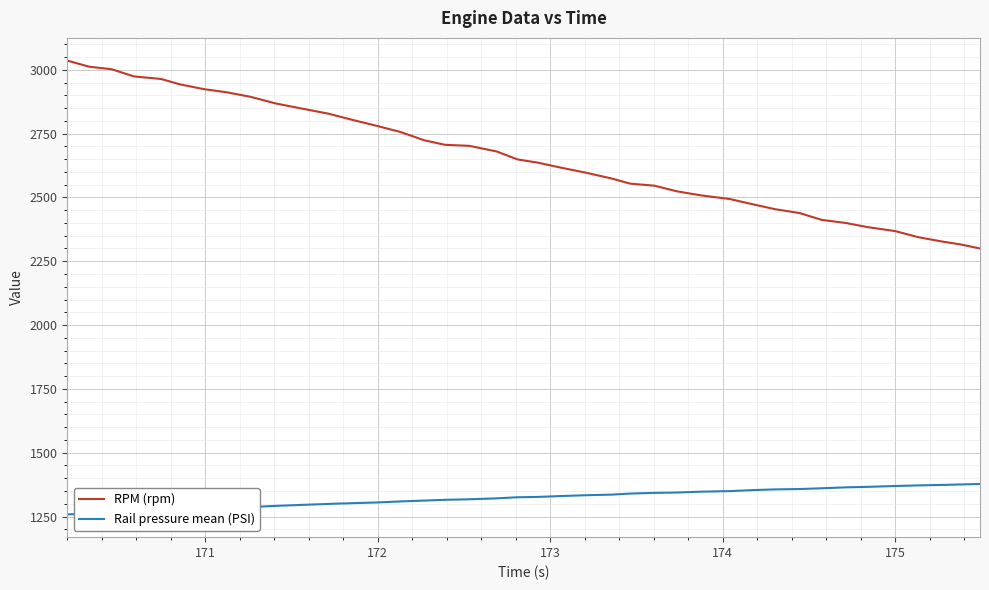

What is the minimum value for Rail pressure mean (PSI)?

1258.2